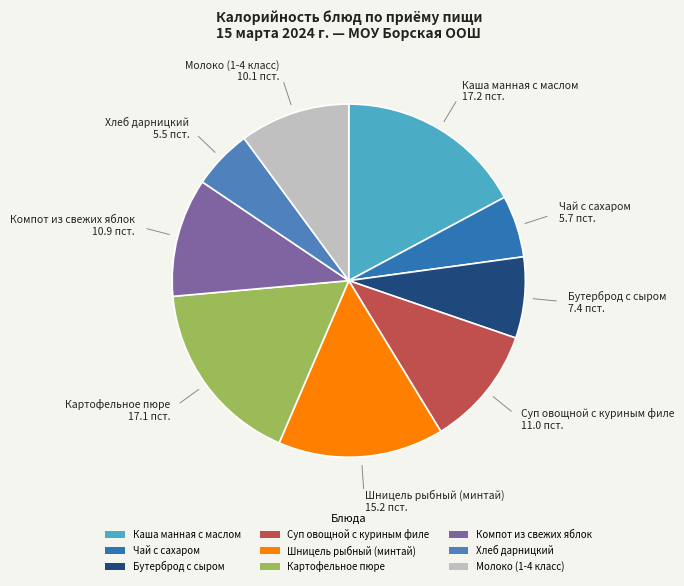

Do Суп овощной с куриным филе and Молоко (1-4 класс) together represent more than half of the pie?

No